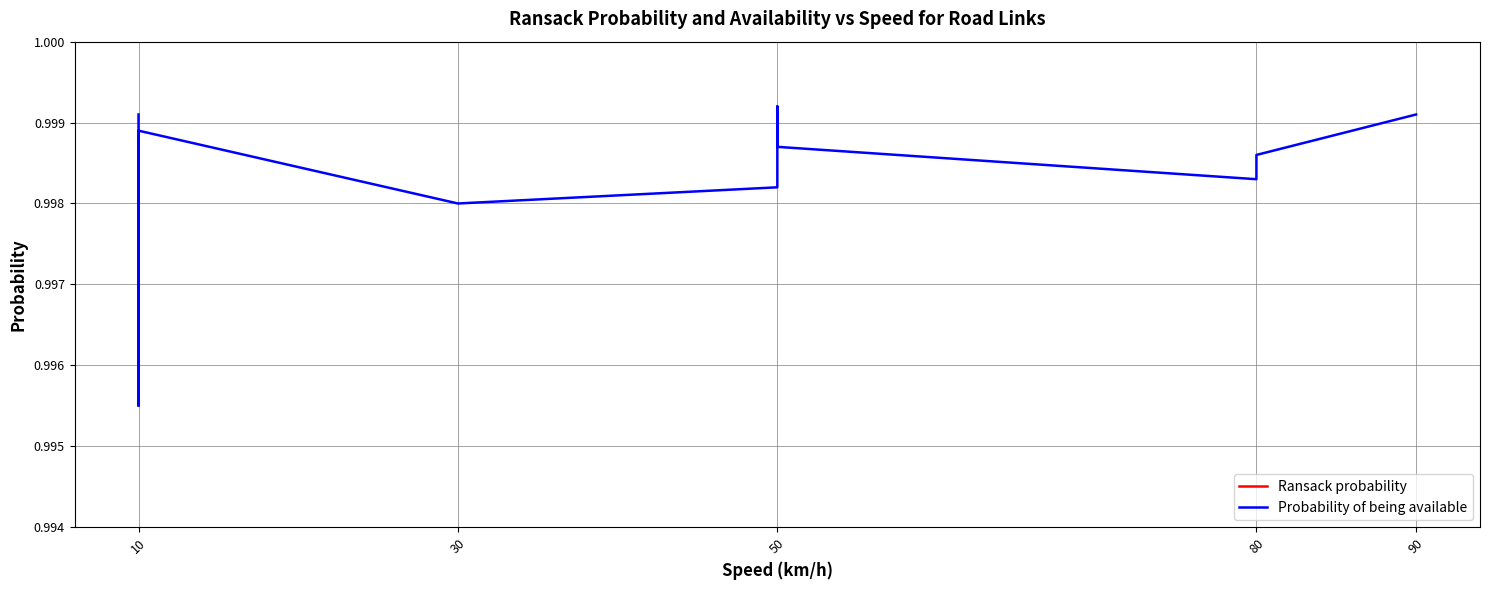

How many series are shown in this chart?

2